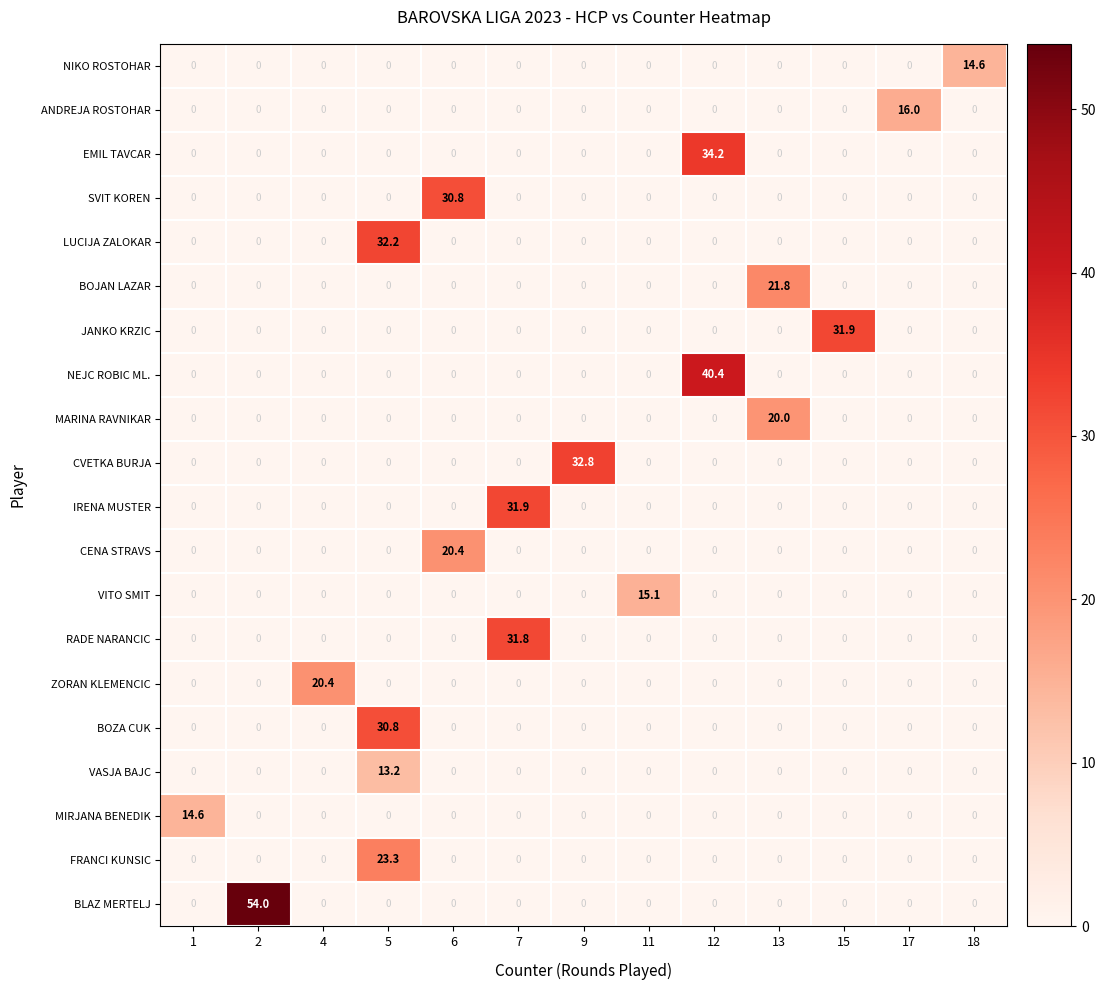

What is the sum of all CENA STRAVS values?

20.4